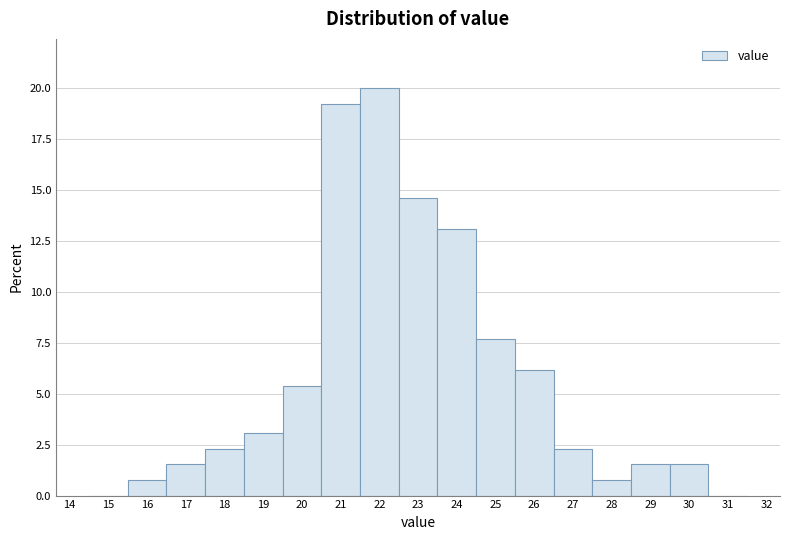

What is the height of the bar covering 16.5 to 17.5 on the x-axis? The values are not printed on the chart, so give them approximately, as read against the axis.

1.5